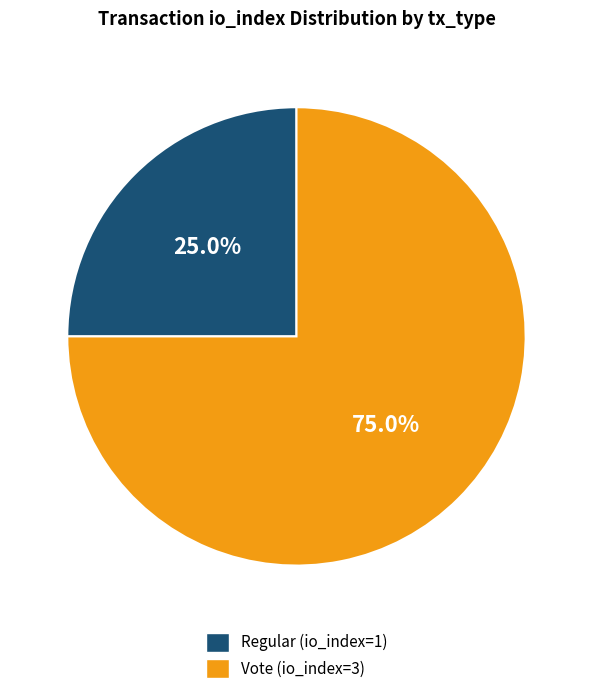

To the nearest percent, what is the combined percentage of Vote (io_index=3) and Regular (io_index=1)?

100%